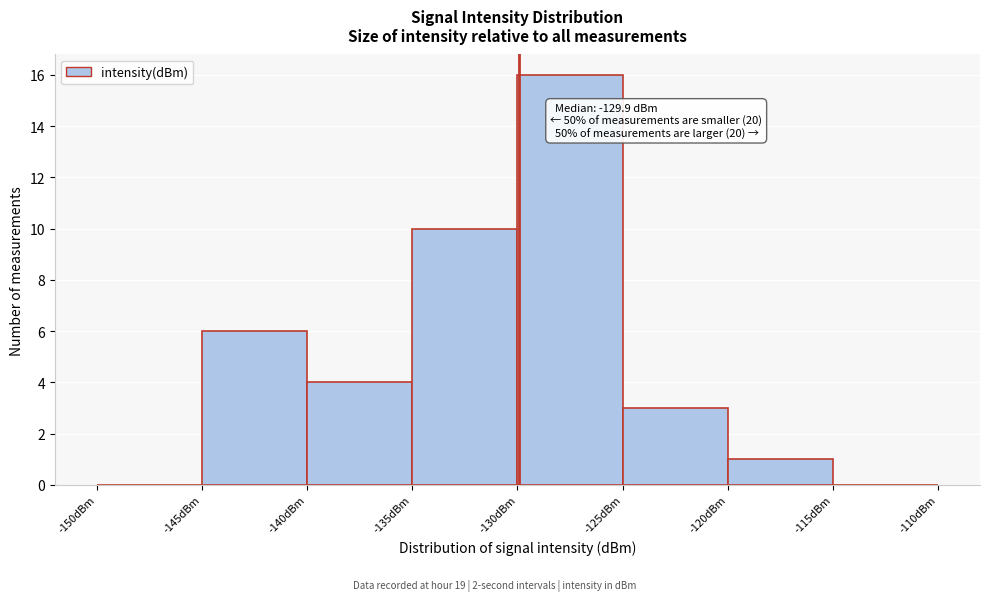

Over which range of the x-axis is the bar tallest?

-130 to -125